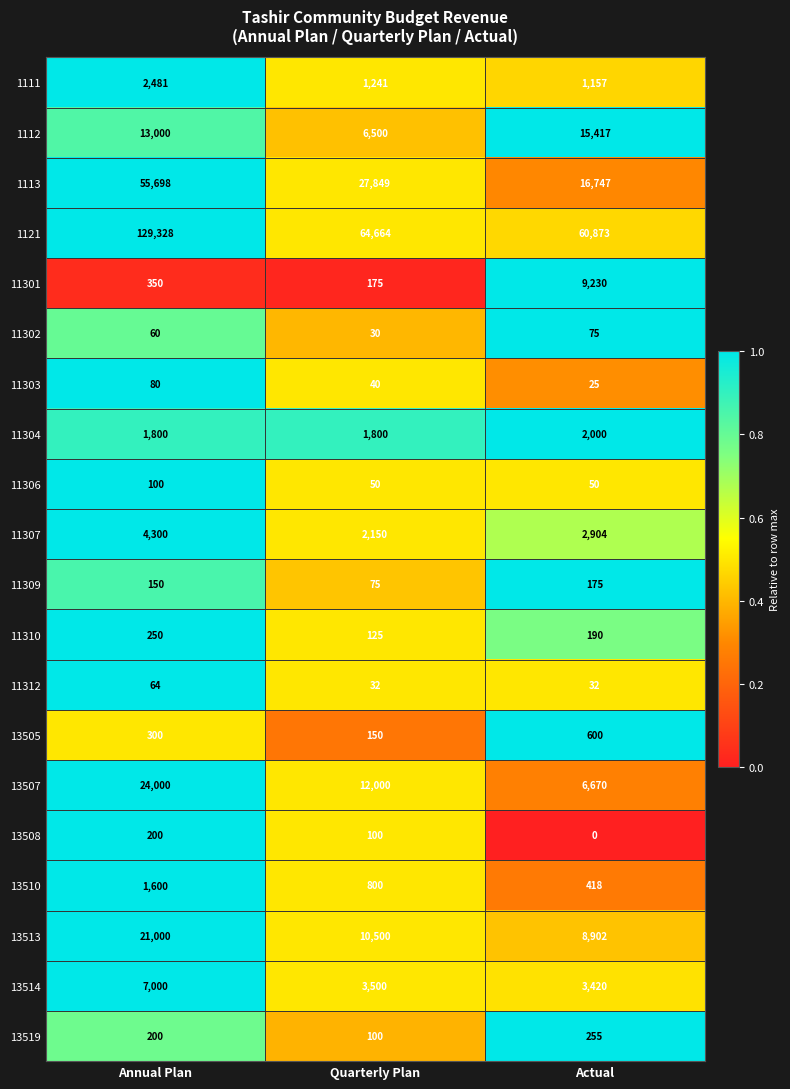

Which series has the largest total across all categories?

1121